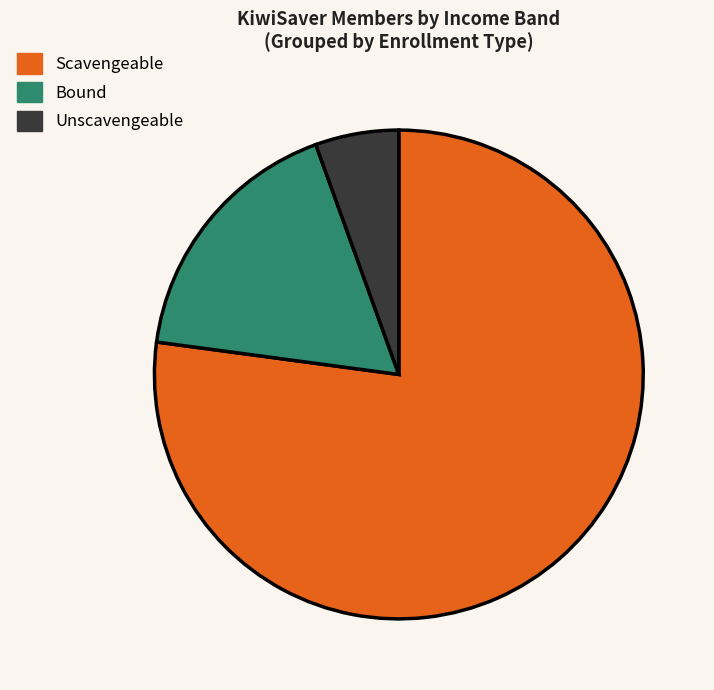

Does Scavengeable represent more than half of the total?

Yes